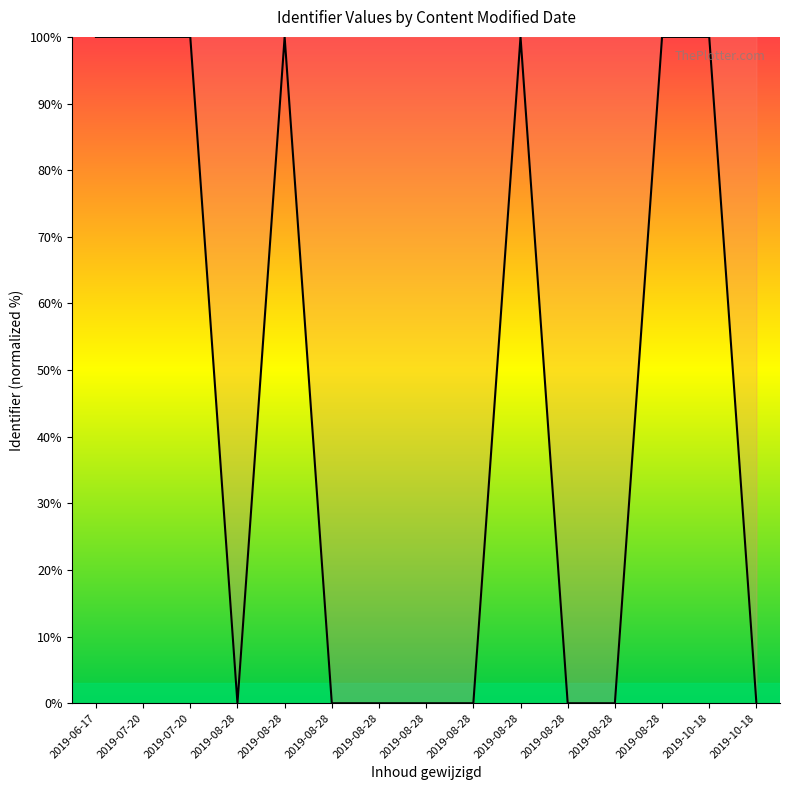

How many points are lower than both their immediate neighbors (excluding endpoints)?

4